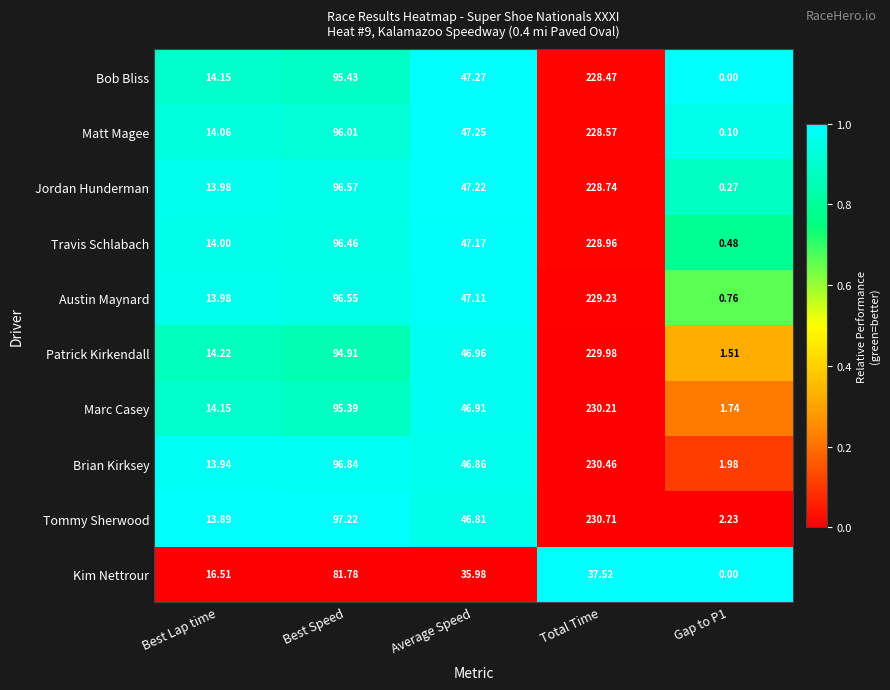

At which category is the sum across all series the highest?

Total Time